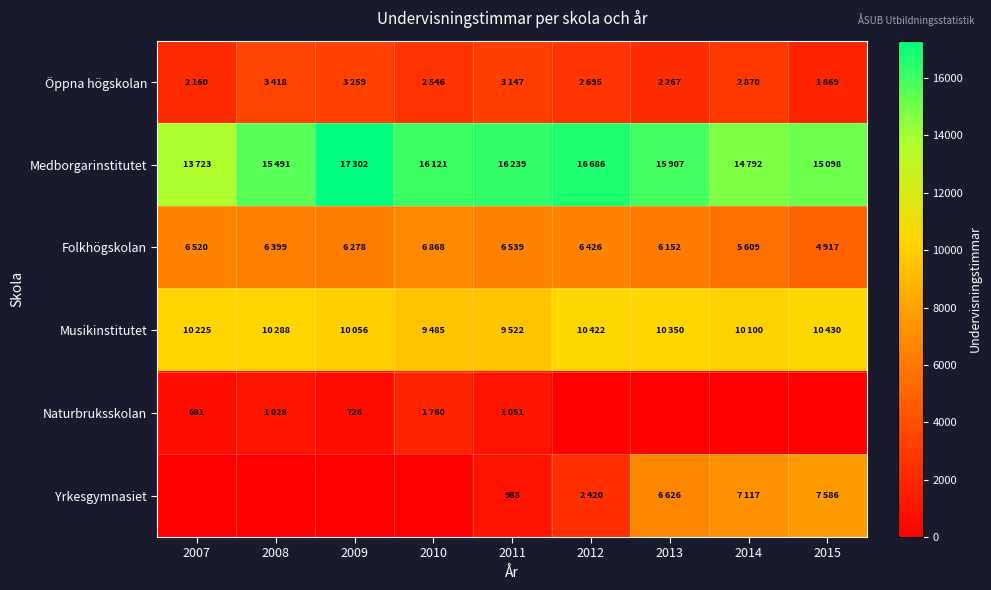

What value does the Musikinstitutet series have at 2008?

10288